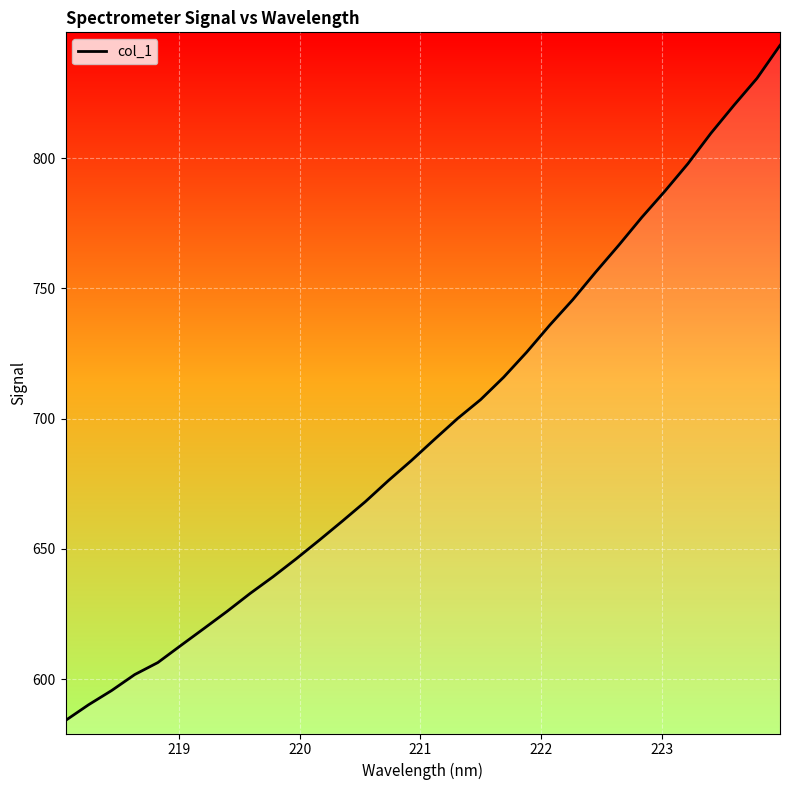

What is the difference between the maximum and minimum values?

259.0